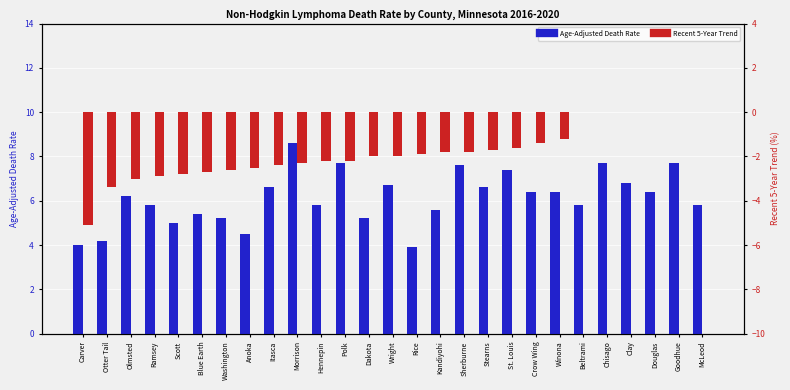

How many series are shown in this chart?

2